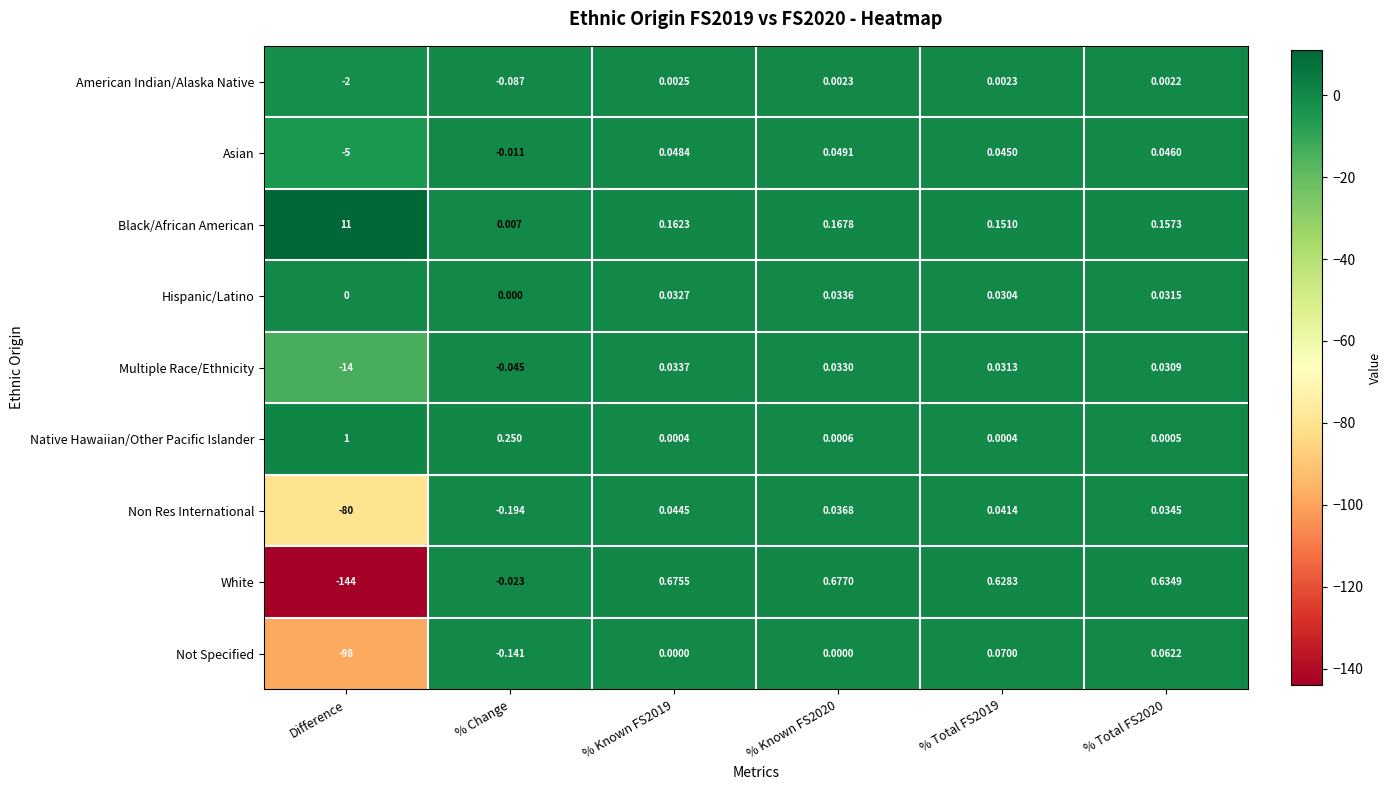

Which series has the largest total across all categories?

Black/African American